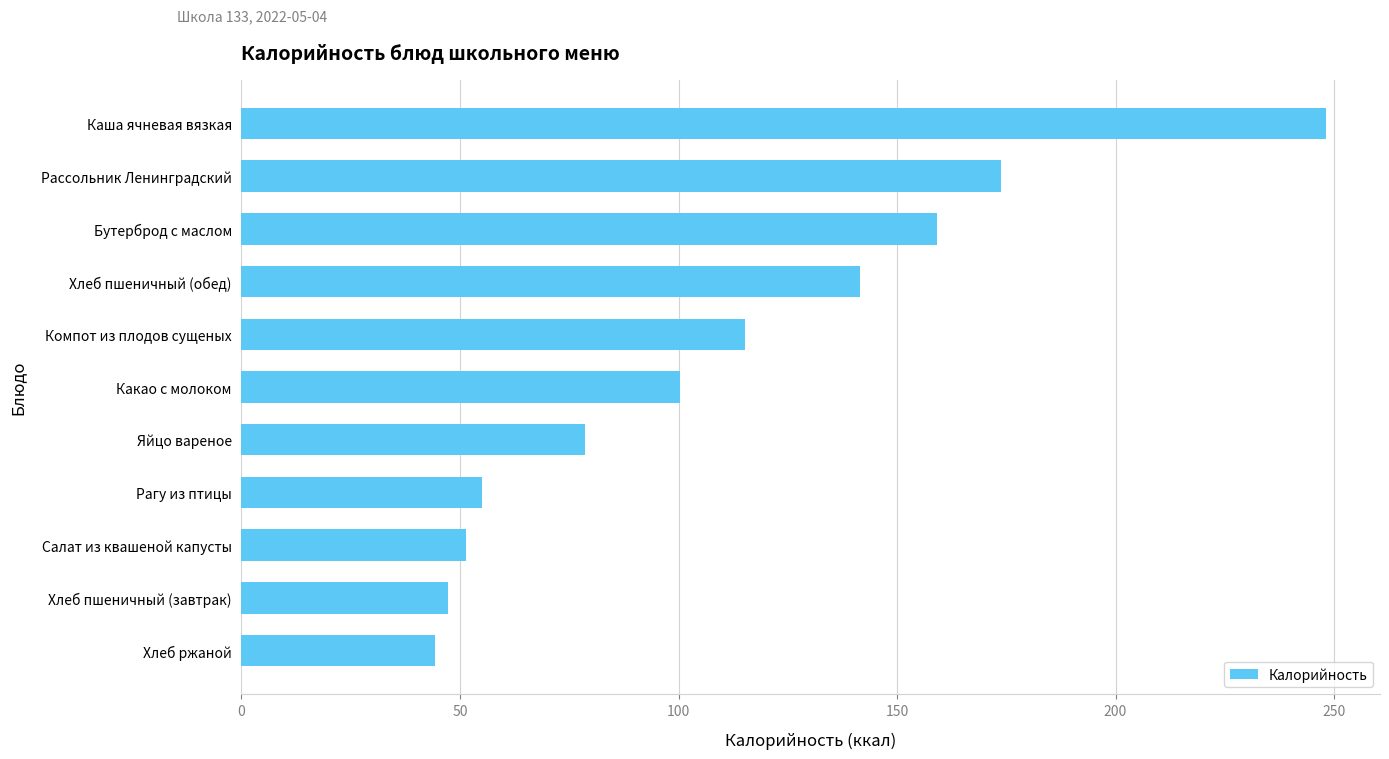

What is the ratio of the value at Хлеб пшеничный (обед) to the value at Компот из плодов сущеных?

1.2